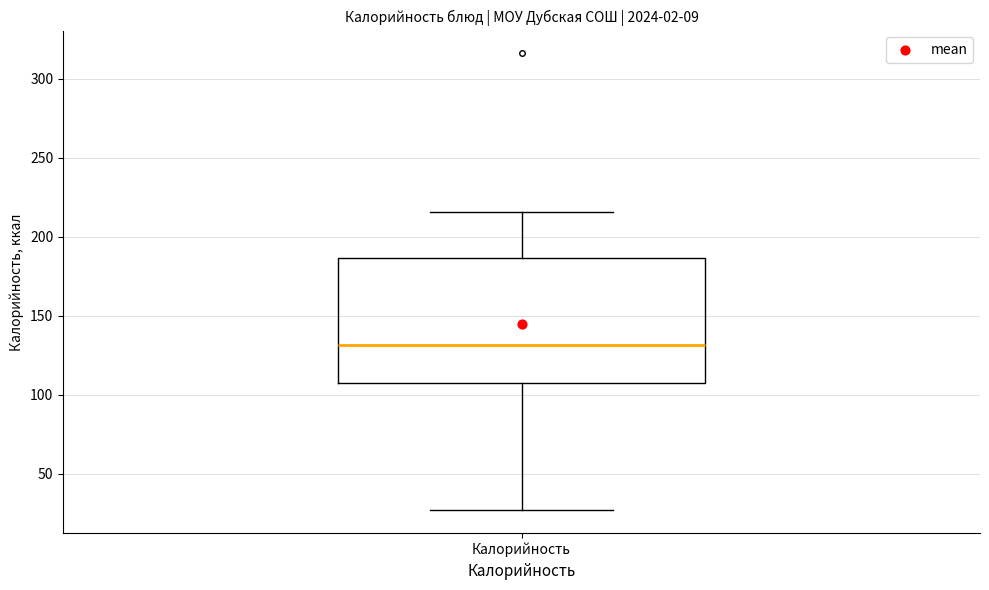

Where is the upper edge of the box for Калорийность on the y-axis? The values are not printed on the chart, so give them approximately, as read against the axis.

185